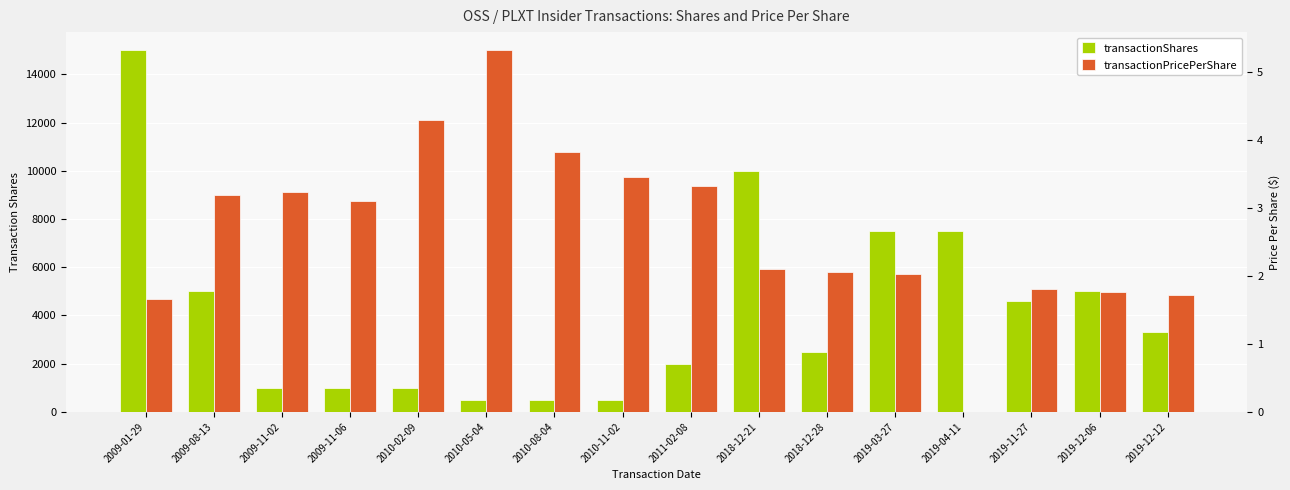

How many series are shown in this chart?

2